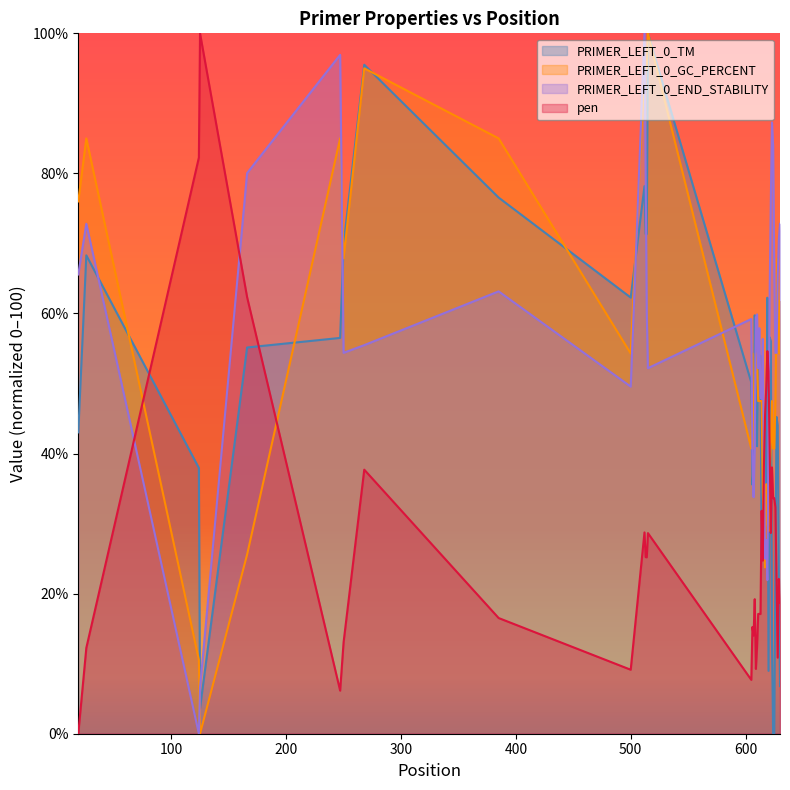

What is the maximum value shown in the chart?

100.0